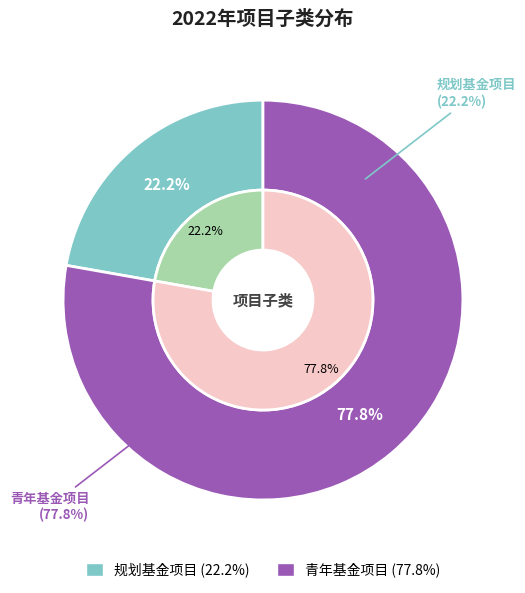

Combined, what portion of the pie is 青年基金项目 and 规划基金项目?

100.0%